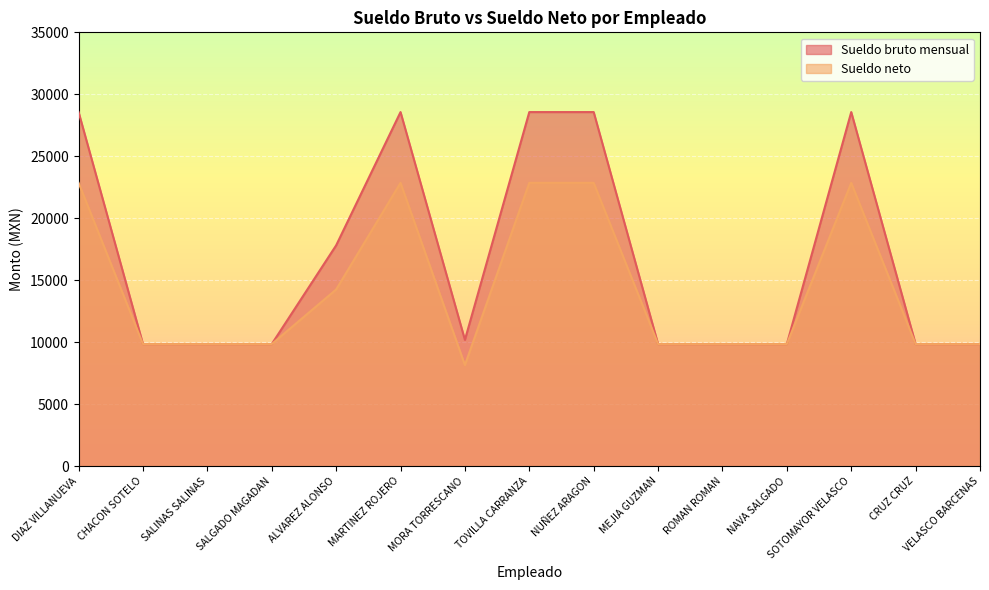

True or false: Sueldo bruto mensual and Sueldo neto cross at least once.

False